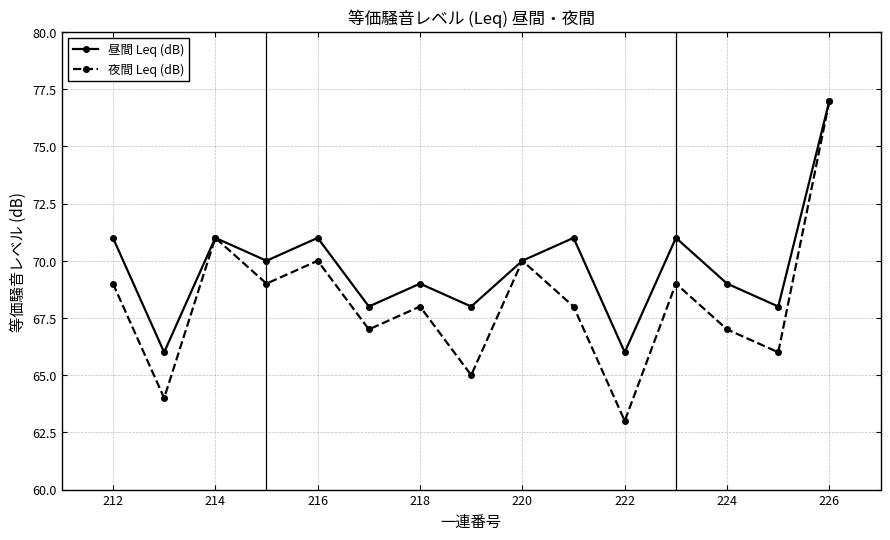

List the series in order of their overall mean, highest first.

昼間 Leq (dB), 夜間 Leq (dB)